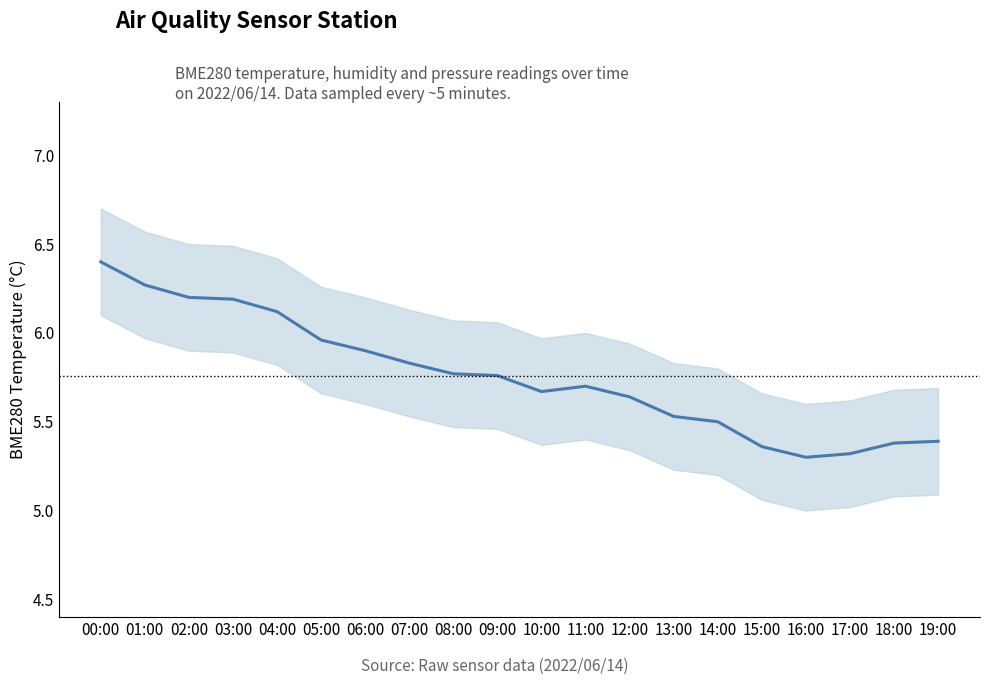

Reading left to right, what are all the values shown in this chart?

00:00=6.4	01:00=6.3	02:00=6.2	03:00=6.2	04:00=6.1	05:00=6.0	06:00=5.9	07:00=5.8	08:00=5.8	09:00=5.8	10:00=5.7	11:00=5.7	12:00=5.6	13:00=5.5	14:00=5.5	15:00=5.4	16:00=5.3	17:00=5.3	18:00=5.4	19:00=5.4